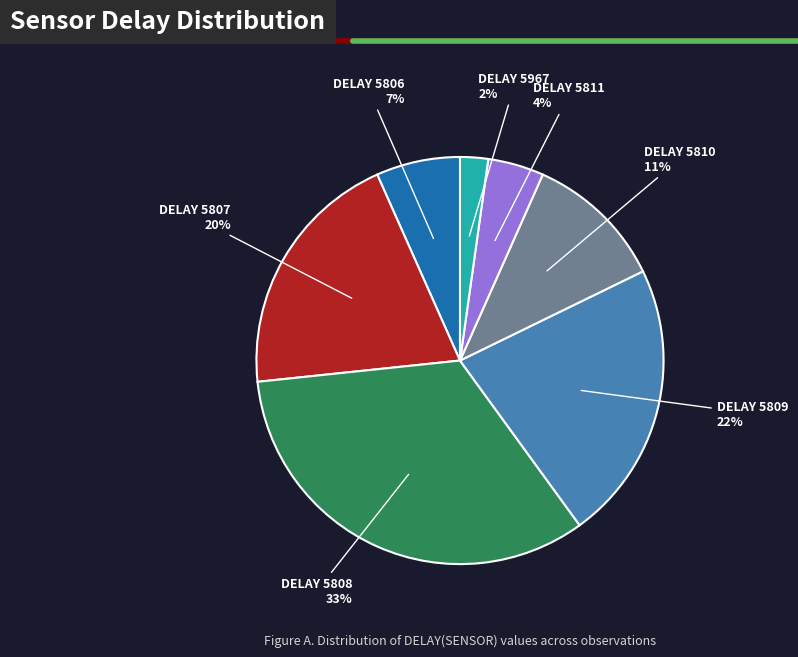

Is the sum of DELAY 5806 and DELAY 5810 greater than half?

No